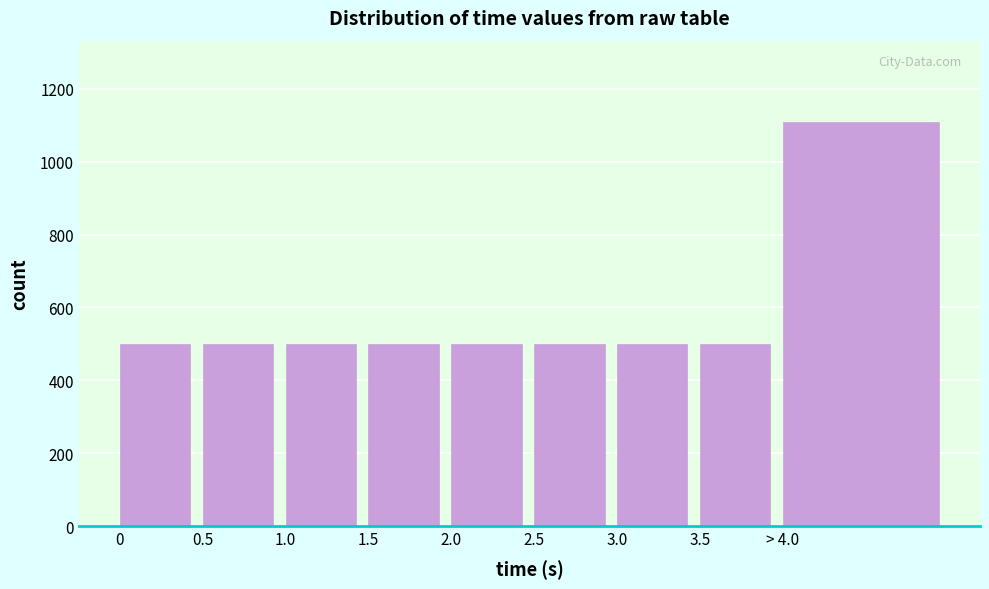

Reading left to right, list all the values displayed in this chart.

0=500	0.5=500	1.0=500	1.5=500	2.0=500	2.5=500	3.0=500	3.5=500	> 4.0=1110